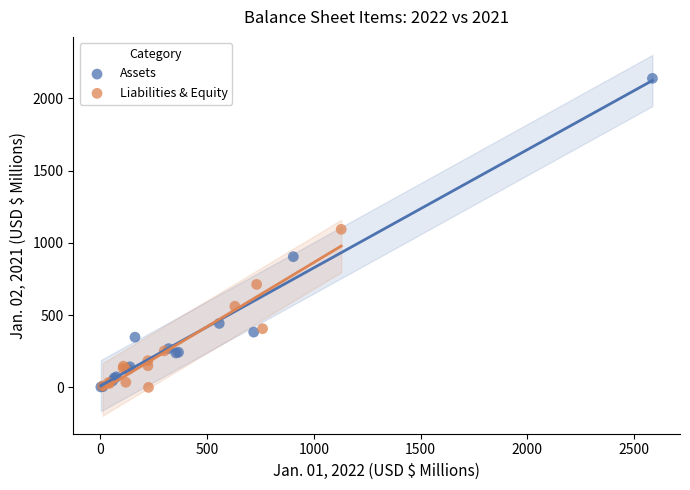

Which series contains the highest Y value?

Assets